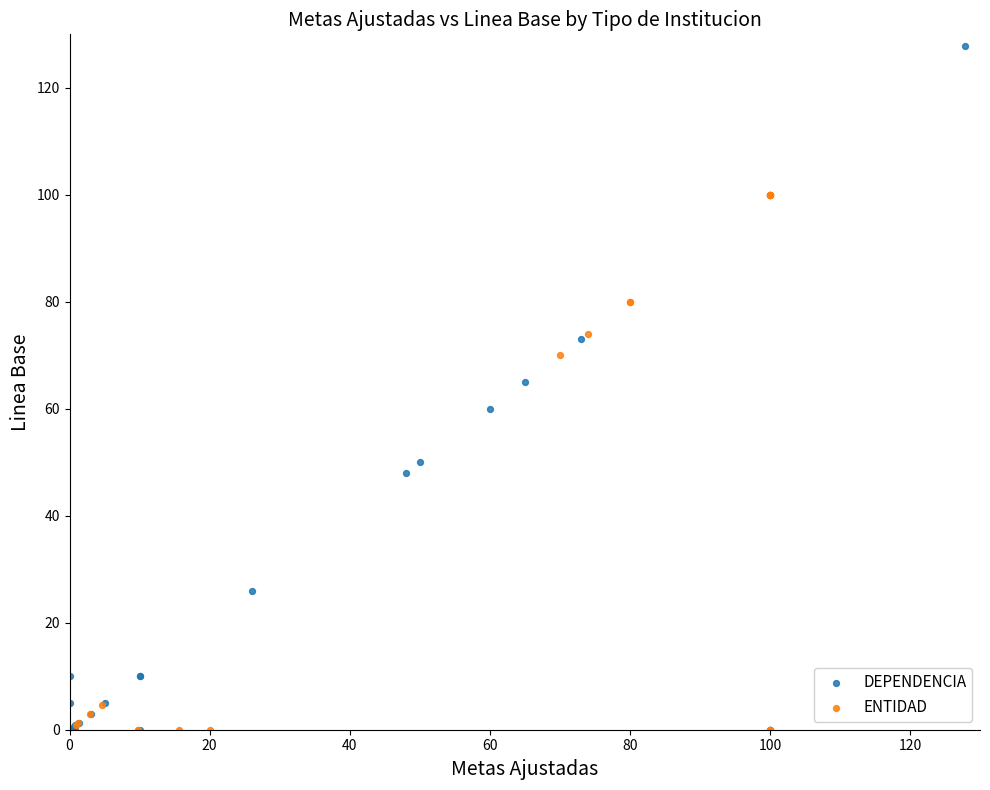

Which series contains the highest Y value?

DEPENDENCIA